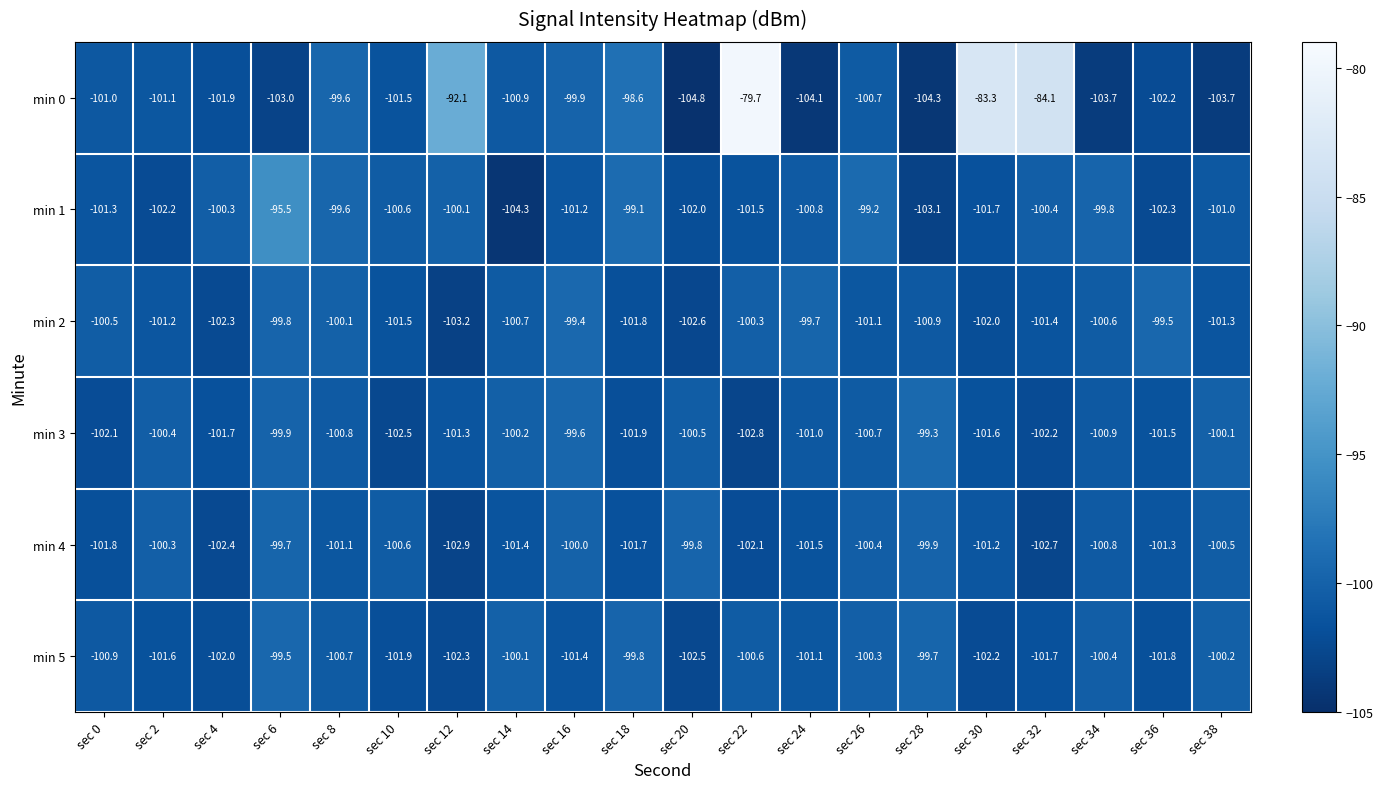

What is the difference between the highest and lowest values at sec 16?

2.0